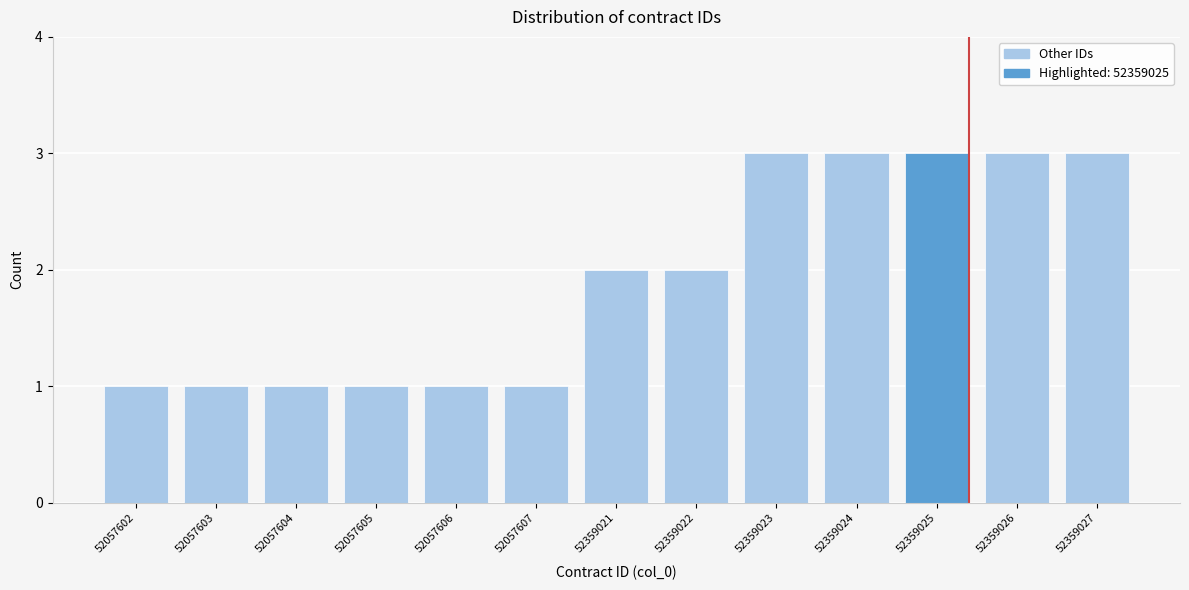

Reading left to right, what are all the values shown in this chart?

1	1	1	1	1	1	2	2	3	3	3	3	3